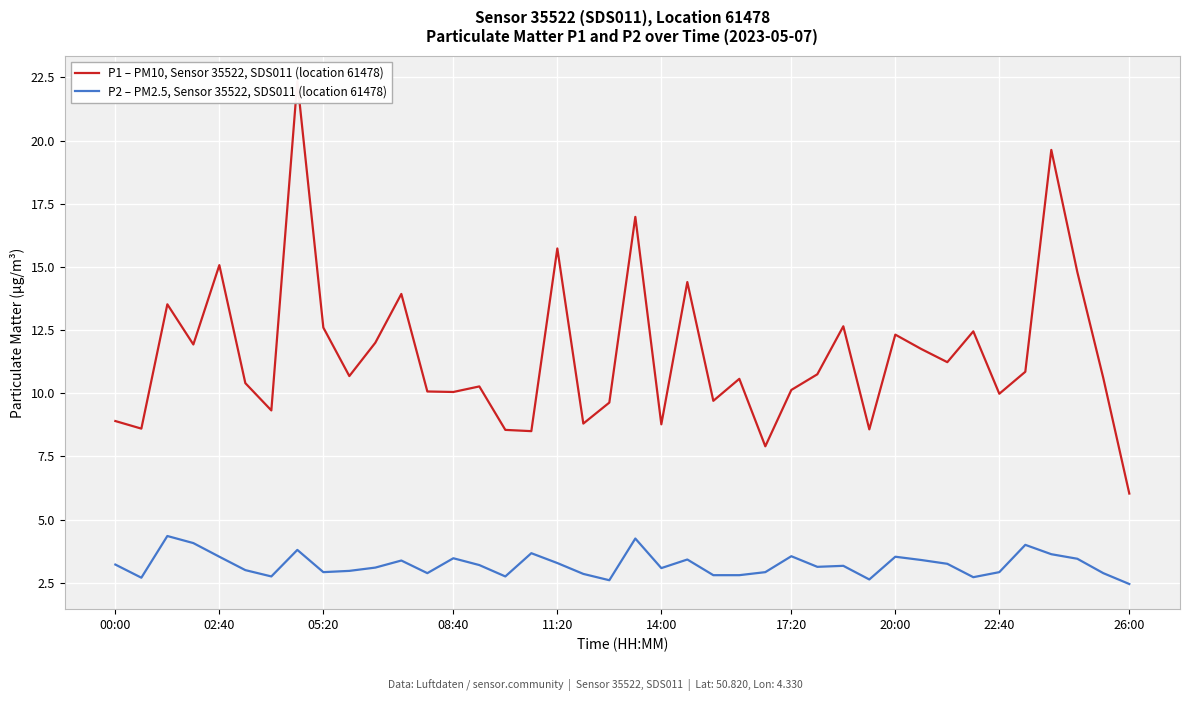

True or false: P1 – PM10, Sensor 35522, SDS011 (location 61478) and P2 – PM2.5, Sensor 35522, SDS011 (location 61478) cross at least once.

False